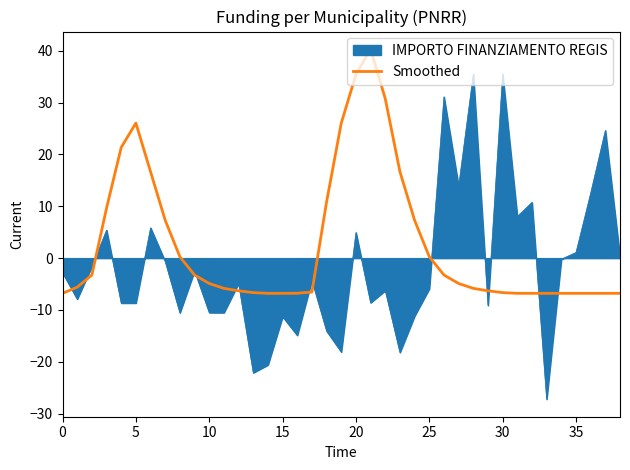

List the series in order of their overall mean, highest first.

Smoothed, IMPORTO FINANZIAMENTO REGIS